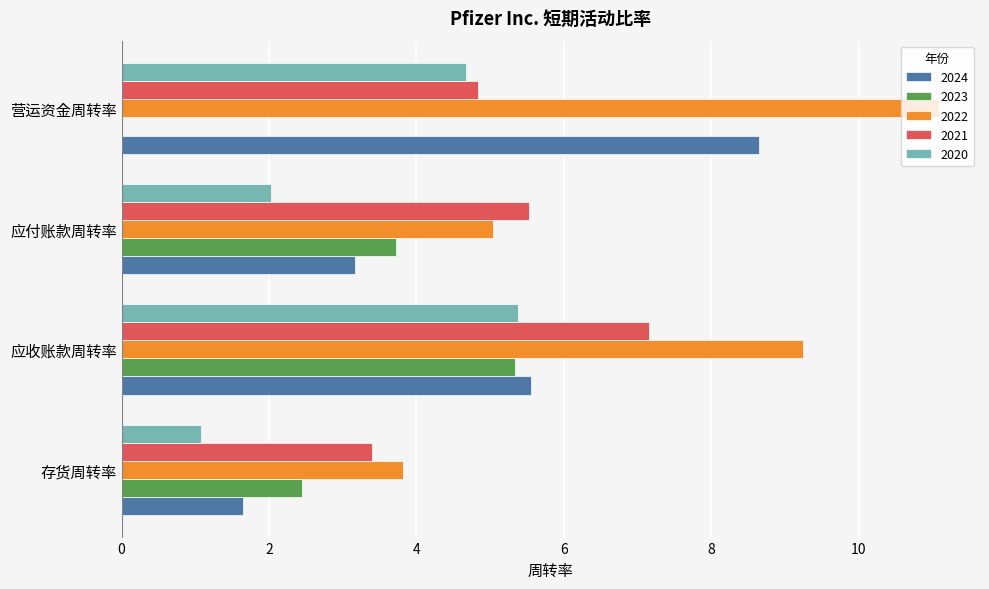

How many values in the 2020 series exceed 4?

2